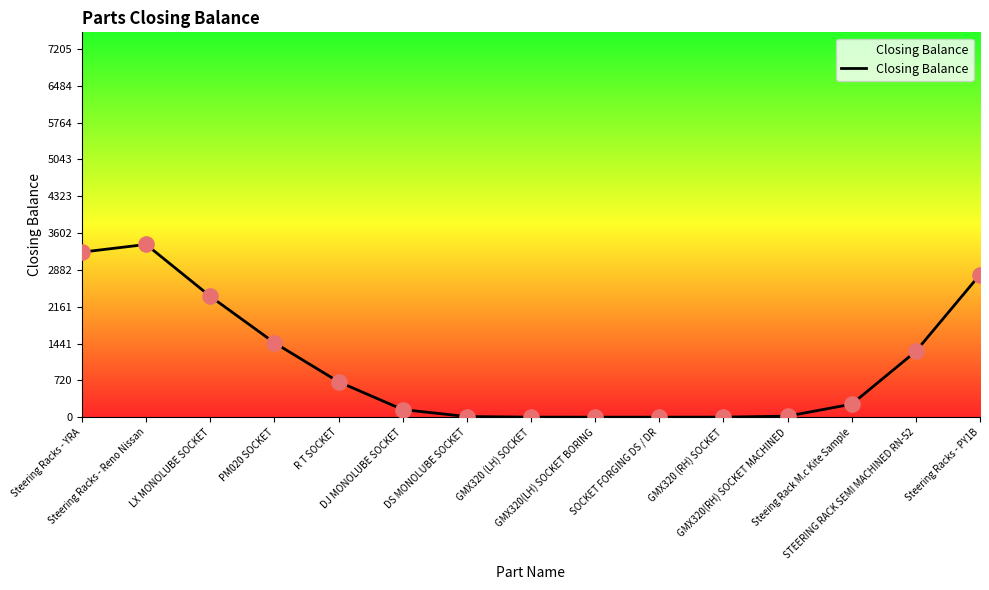

Which has a higher value, SOCKET FORGING DS / DR or GMX320 (LH) SOCKET?

GMX320 (LH) SOCKET